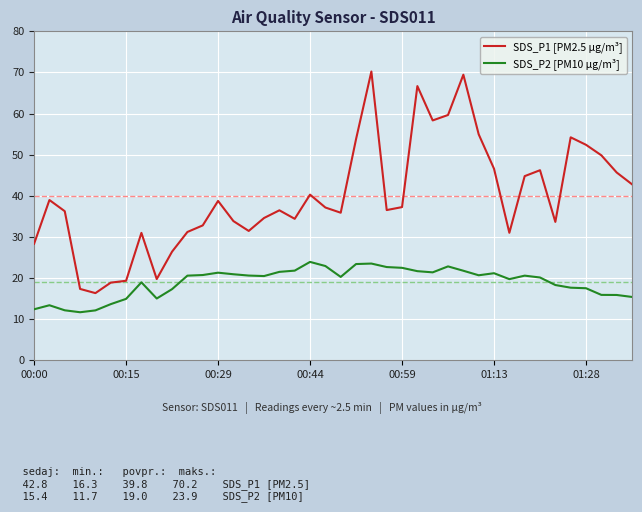

True or false: SDS_P2 [PM10 µg/m³] and SDS_P1 [PM2.5 µg/m³] cross at least once.

False